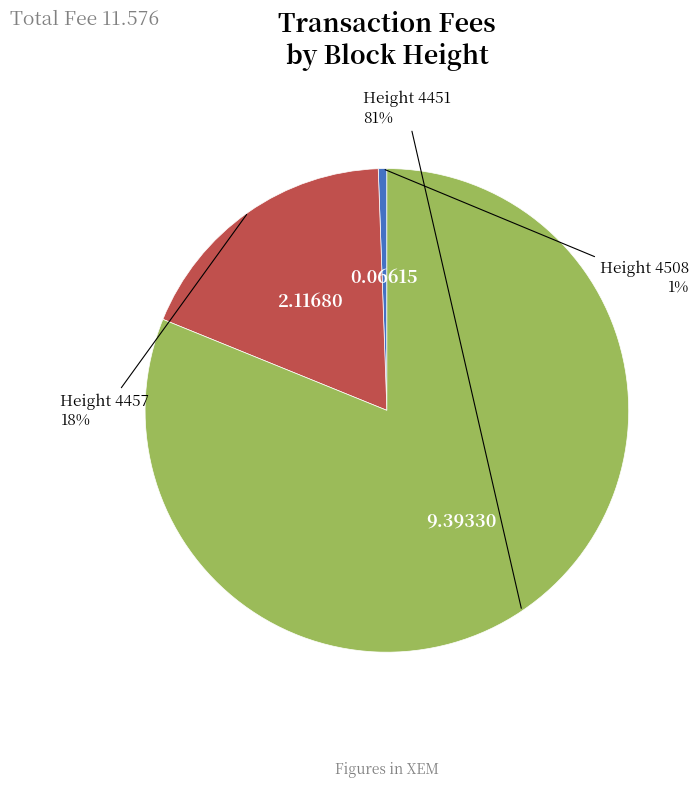

To the nearest percent, what is the average slice percentage?

33%